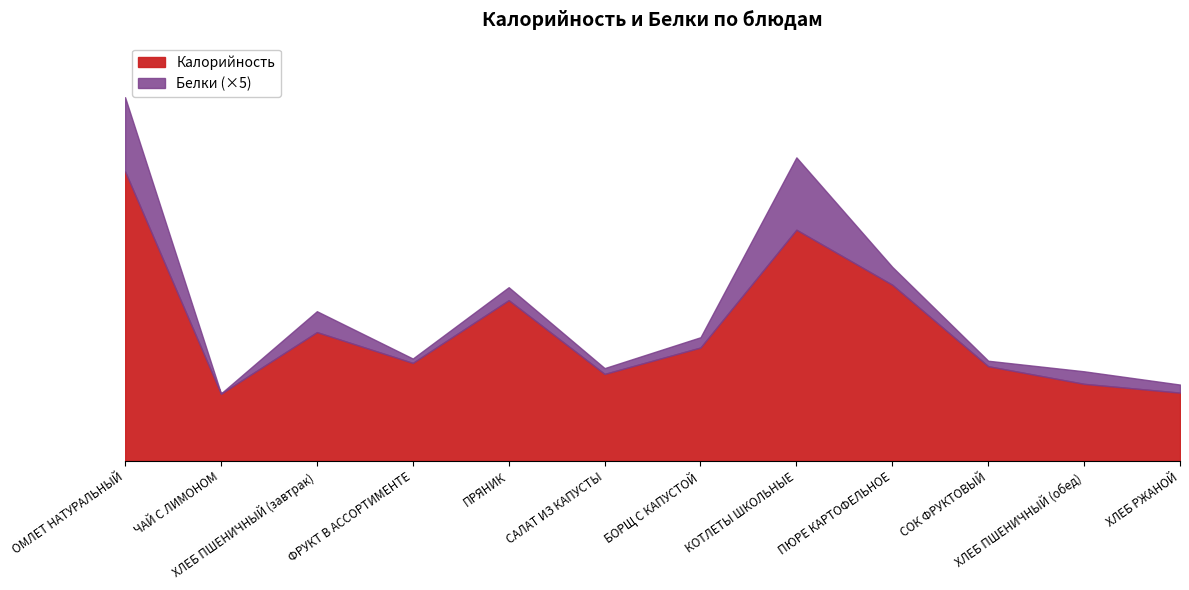

Where does the data first go above 103?

ОМЛЕТ НАТУРАЛЬНЫЙ